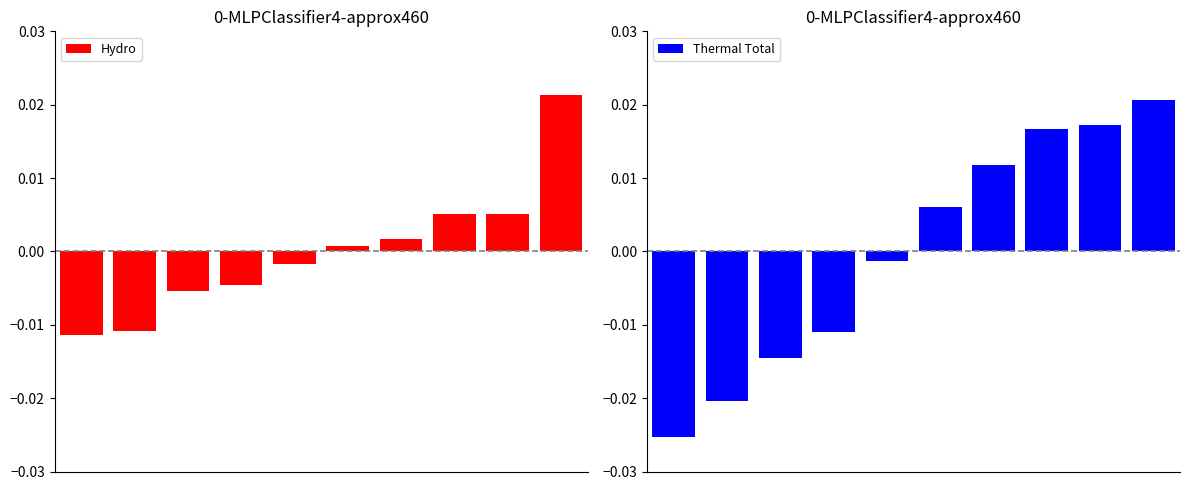

Is the value of Thermal Total at 0 greater than the value of Hydro at 2?

No